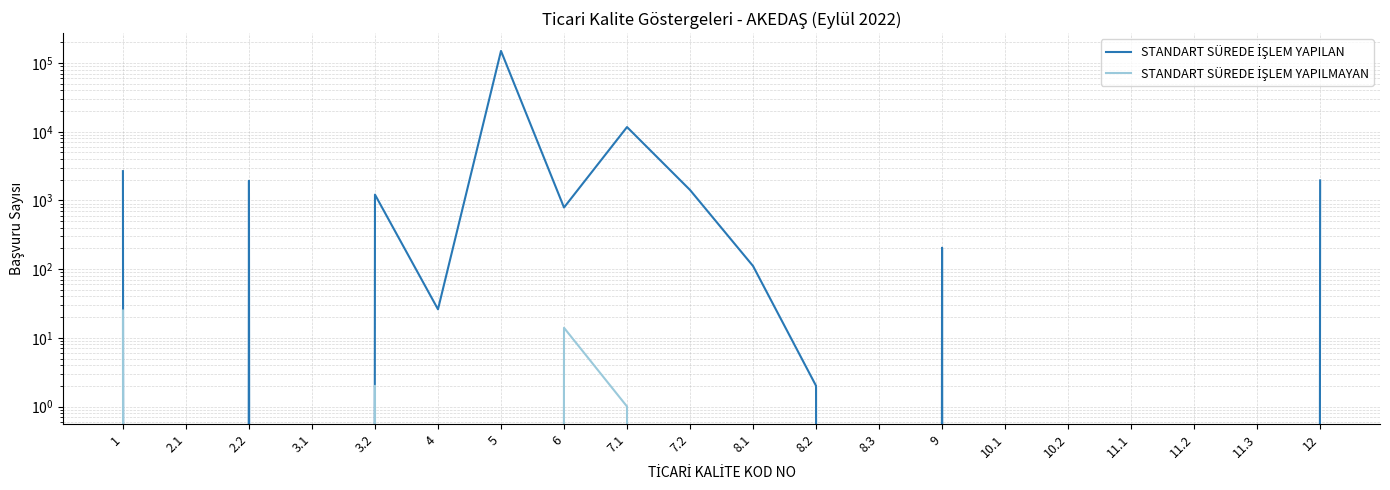

List the labels in order of STANDART SÜREDE İŞLEM YAPILMAYAN value, smallest first.

2.1, 2.2, 3.1, 4, 5, 7.2, 8.1, 8.2, 8.3, 9, 10.1, 10.2, 11.1, 11.2, 11.3, 12, 7.1, 3.2, 6, 1